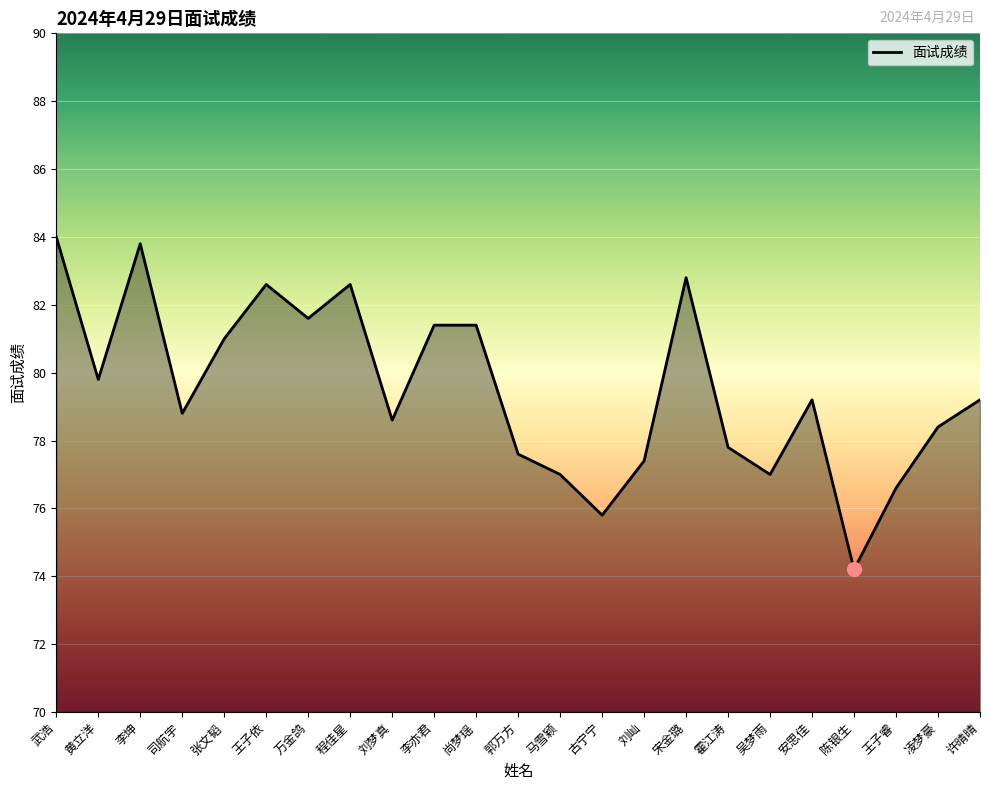

What is the minimum value shown in the chart?

74.2